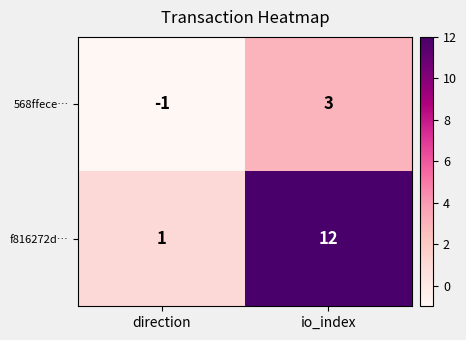

Which series has the widest spread of values?

f816272d…